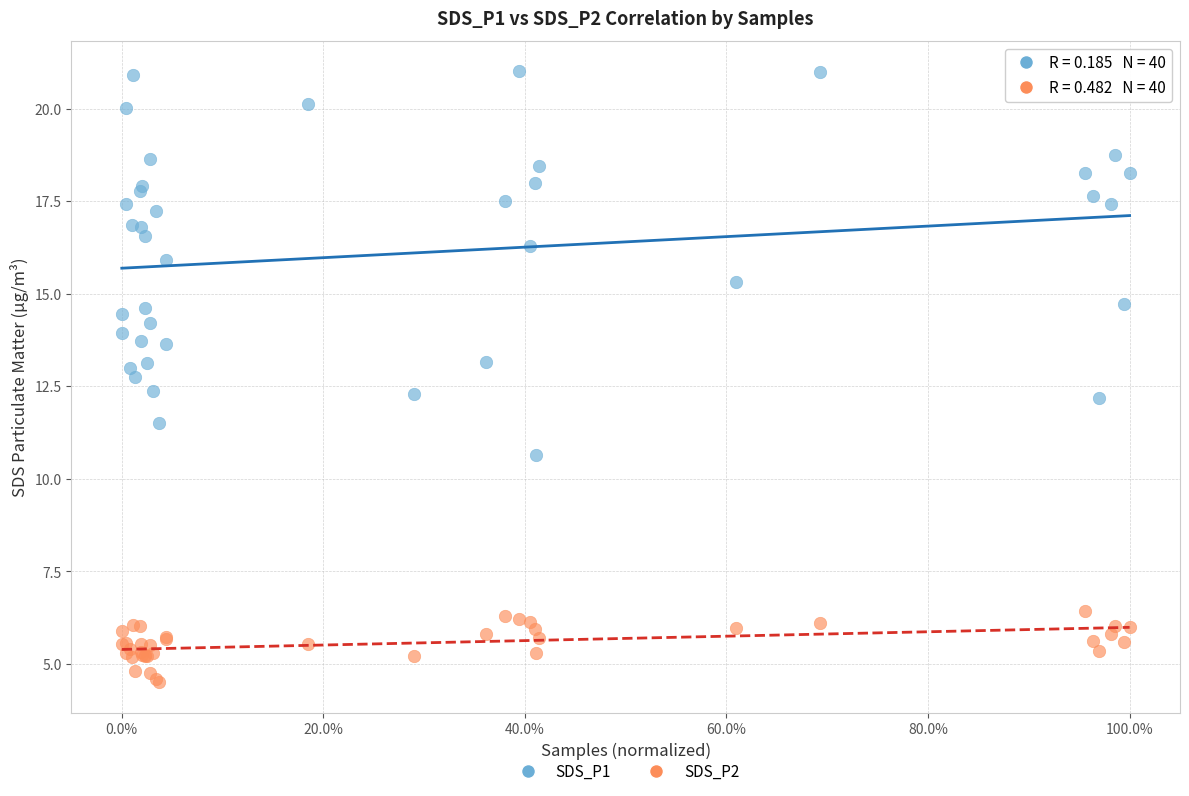

Which series reaches the maximum Y coordinate?

SDS_P1